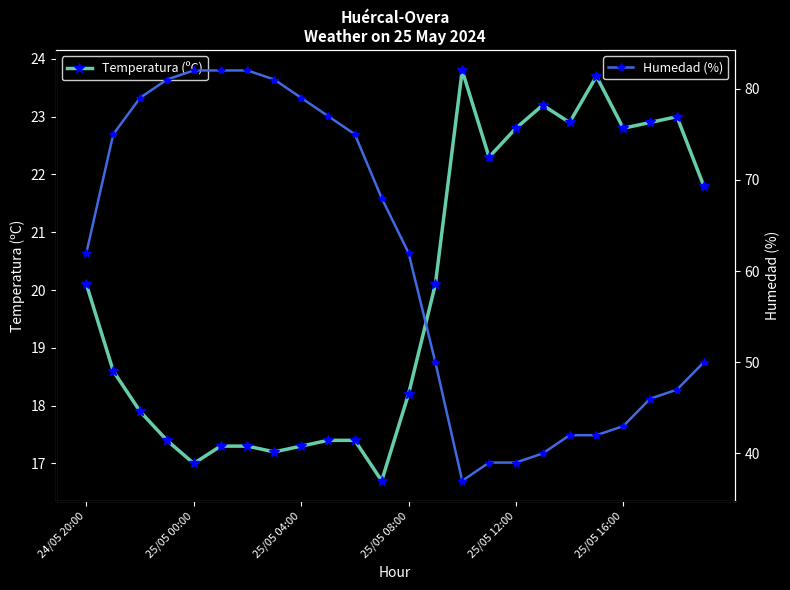

Reading left to right, what are all the values shown in this chart?

Temperatura (ºC): 20.1	18.6	17.9	17.4	17.0	17.3	17.3	17.2	17.3	17.4	17.4	16.7	18.2	20.1	23.8	22.3	22.8	23.2	22.9	23.7	22.8	22.9	23.0	21.8
Humedad (%): 62.0	75.0	79.0	81.0	82.0	82.0	82.0	81.0	79.0	77.0	75.0	68.0	62.0	50.0	37.0	39.0	39.0	40.0	42.0	42.0	43.0	46.0	47.0	50.0